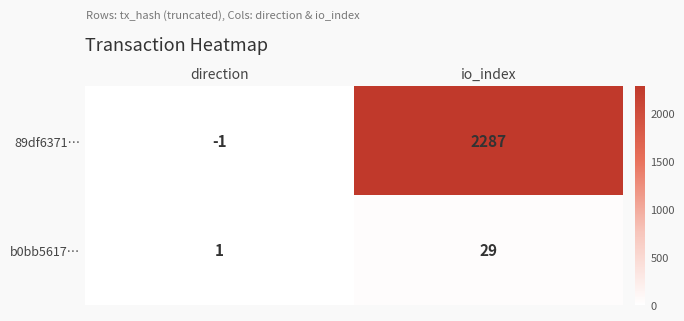

The b0bb5617… series shows 1 at direction. True or false?

True